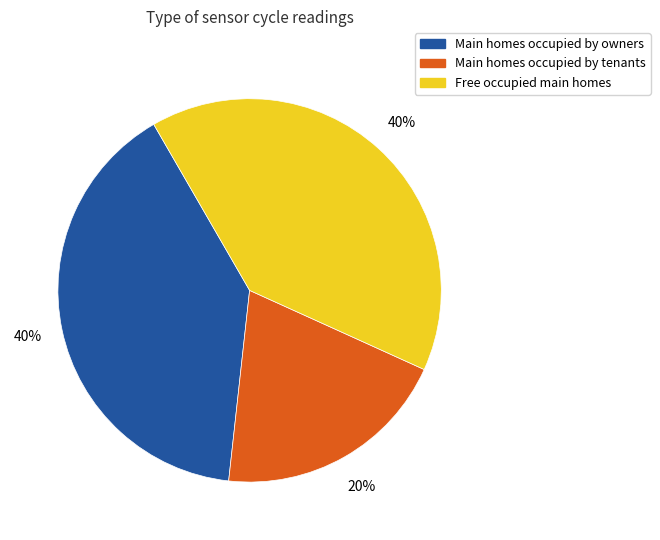

To the nearest percent, what is the difference between the largest and smallest slice percentages?

20%